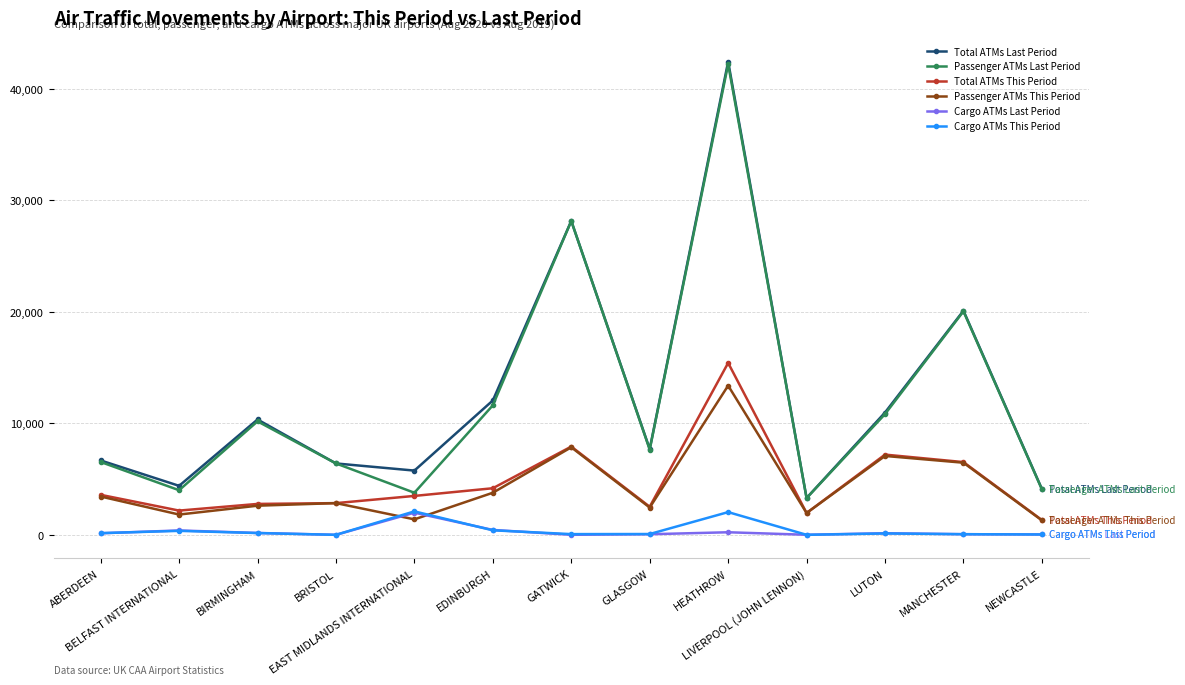

How many interior local peaks does the Total ATMs Last Period series have?

4